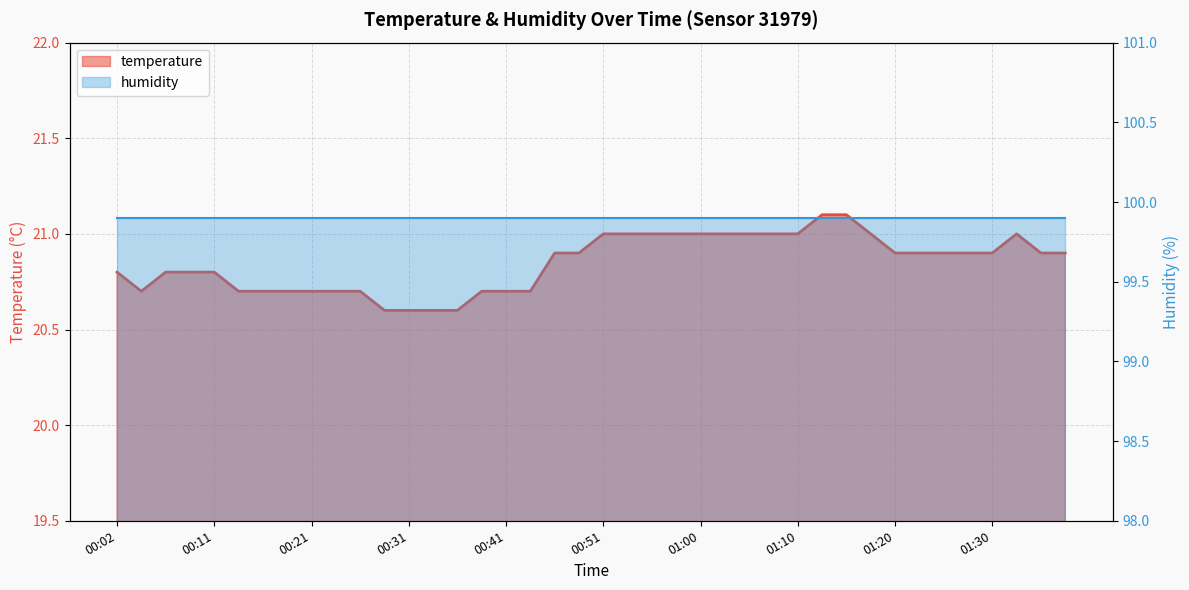

How many points are lower than both their immediate neighbors (excluding endpoints)?

1